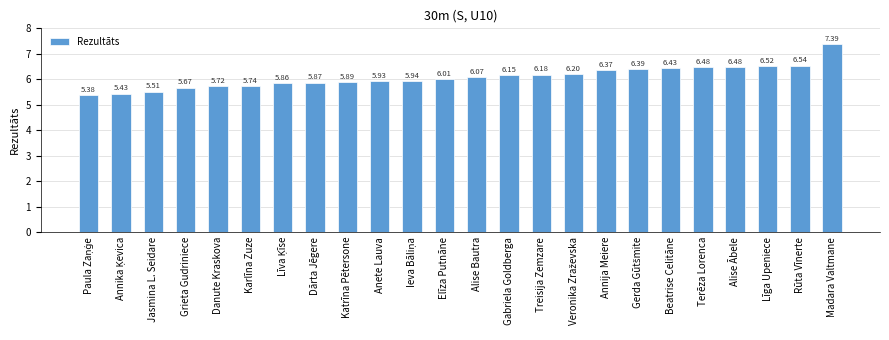

How many values exceed 6?

13